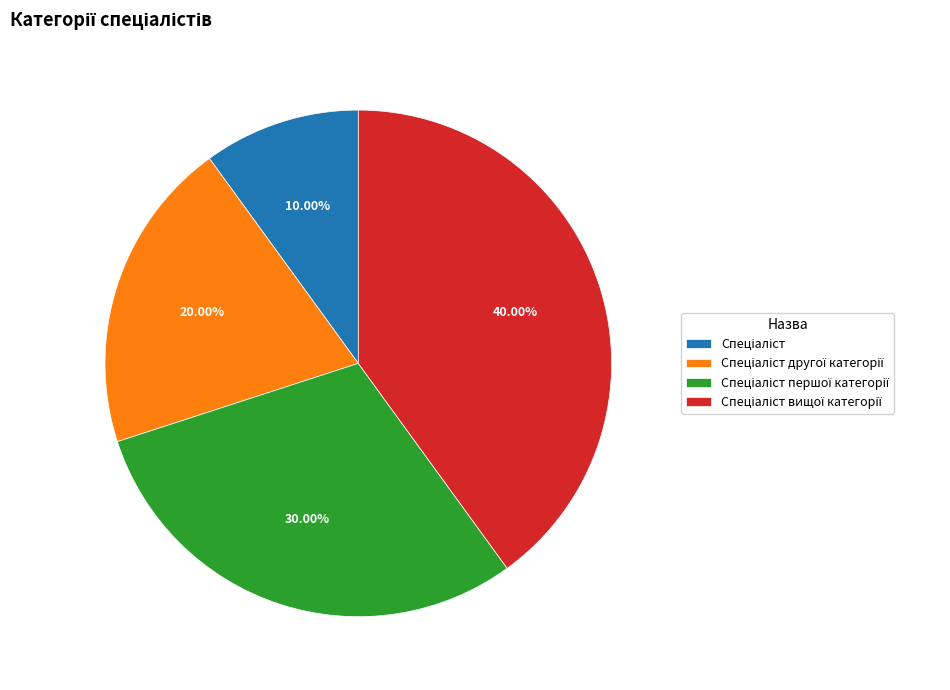

Is there a majority slice in this chart?

No